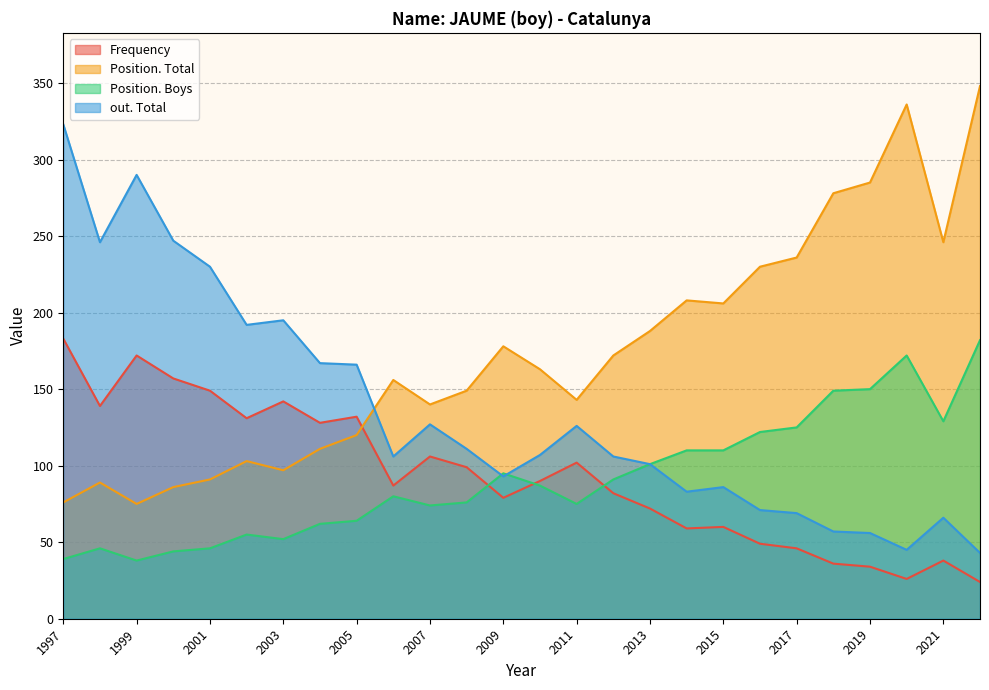

At which category is the sum across all series the highest?

1997